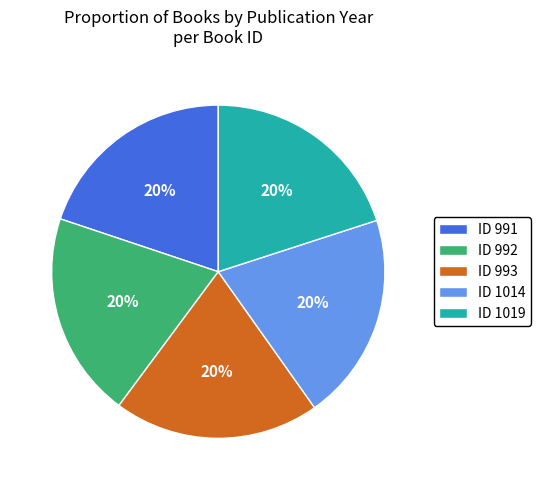

To the nearest percent, what is the combined percentage of ID 1014 and ID 992?

40%